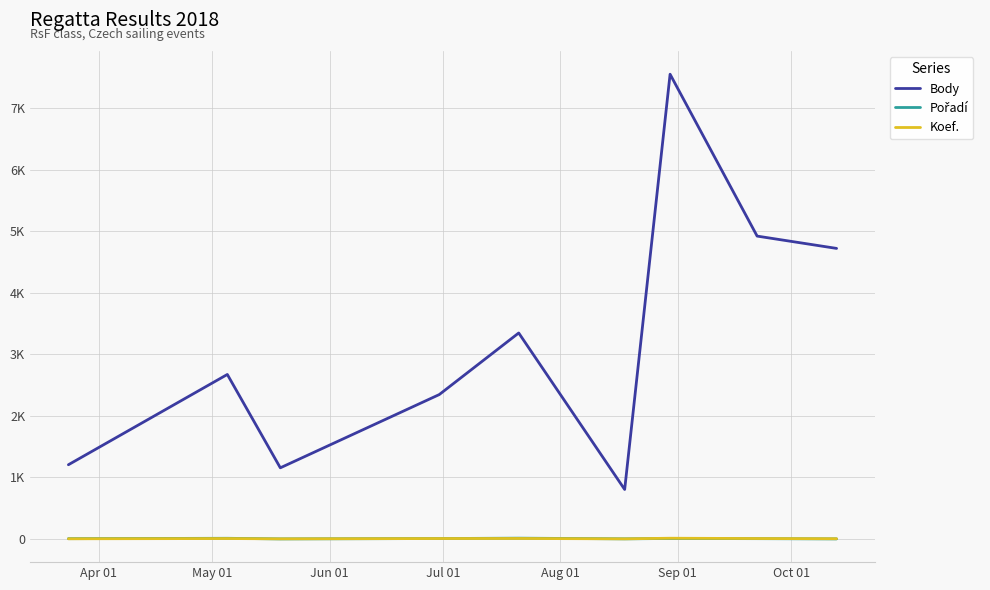

Is this an area chart (filled region under the line)?

No